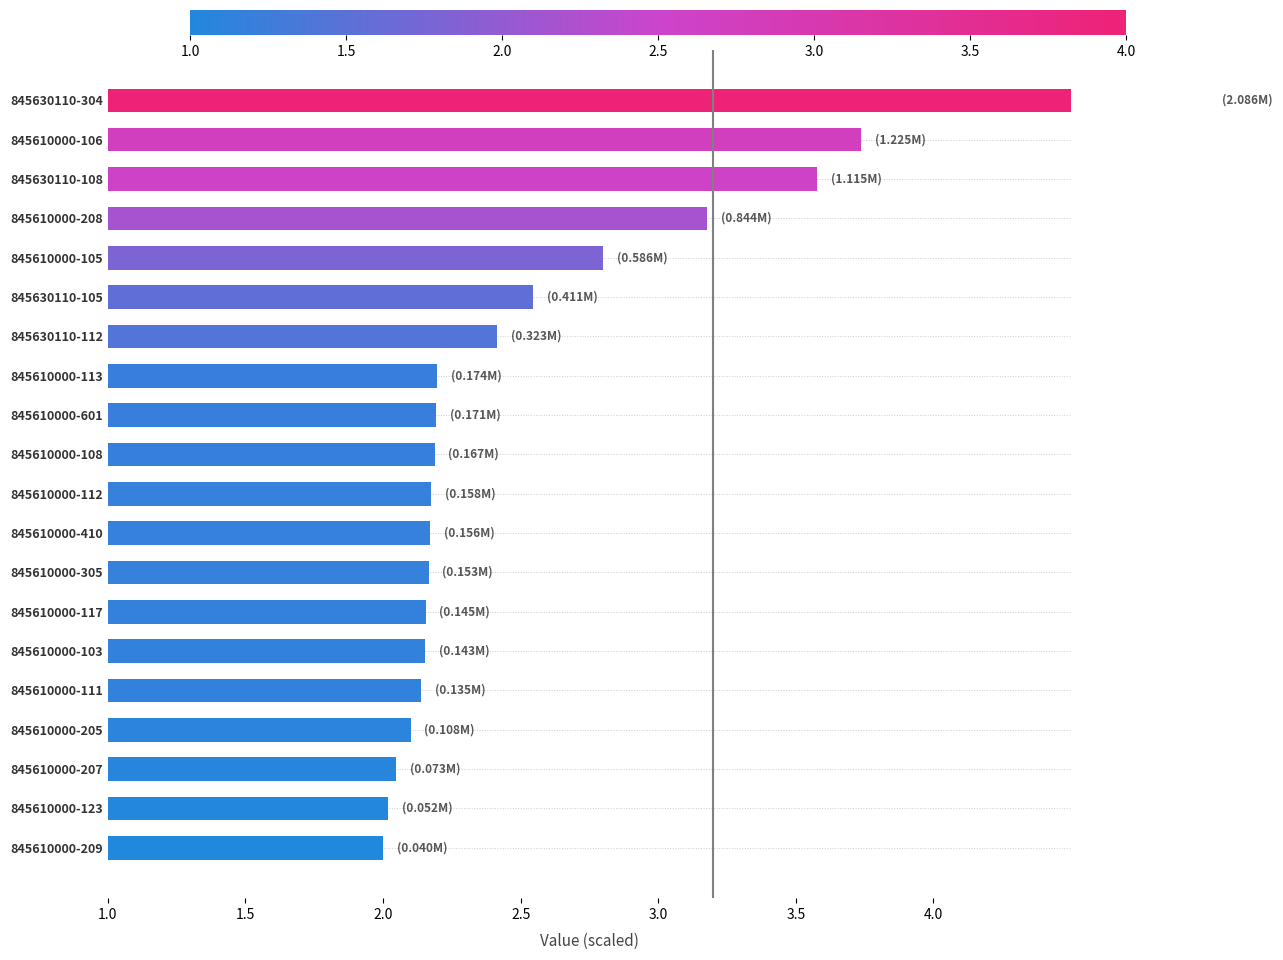

Reading left to right, what are all the values shown in this chart?

4.0	2.7	2.6	2.2	1.8	1.5	1.4	1.2	1.2	1.2	1.2	1.2	1.2	1.2	1.2	1.1	1.1	1.0	1.0	1.0